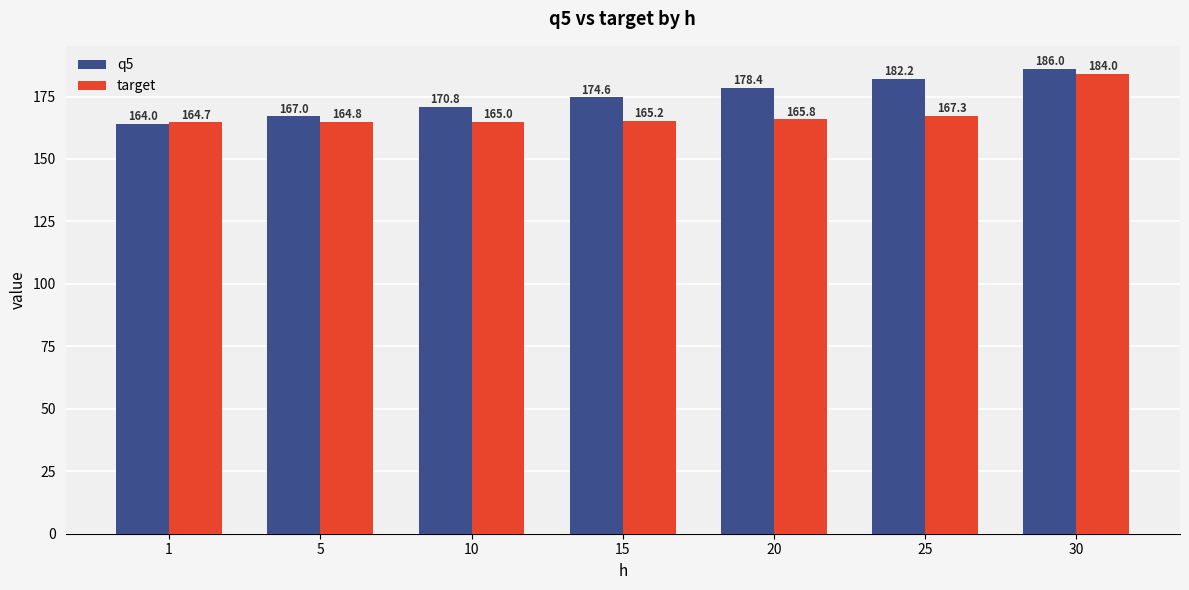

At how many categories does at least one series exceed 176?

3